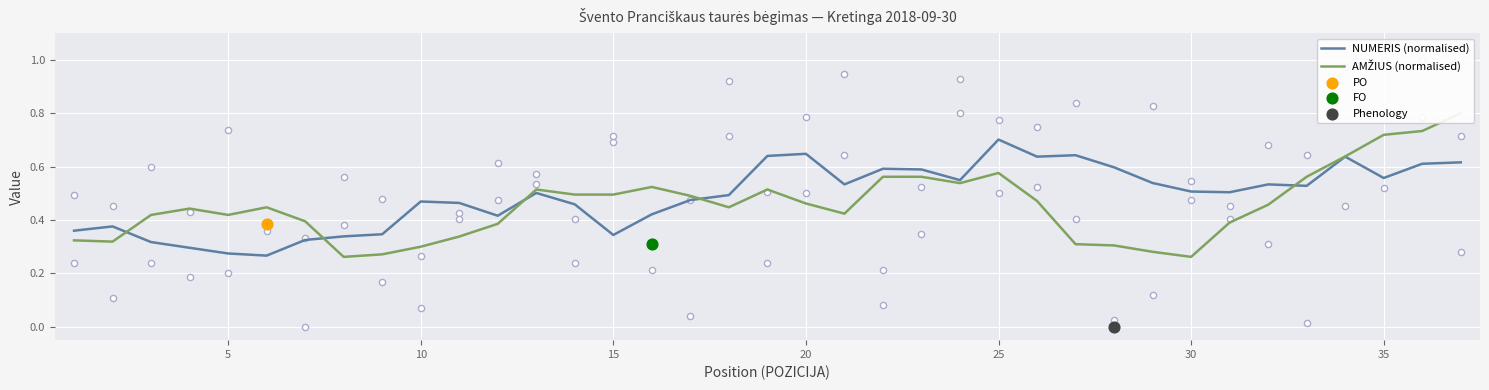

At how many categories does at least one series exceed 0?

37